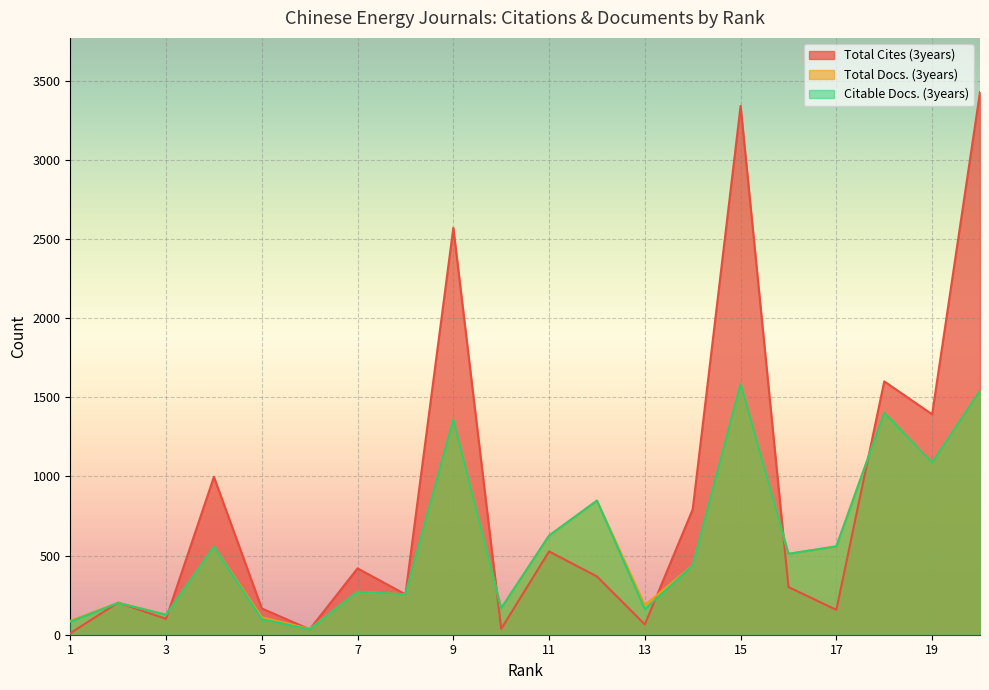

How many lines are shown in the chart?

3